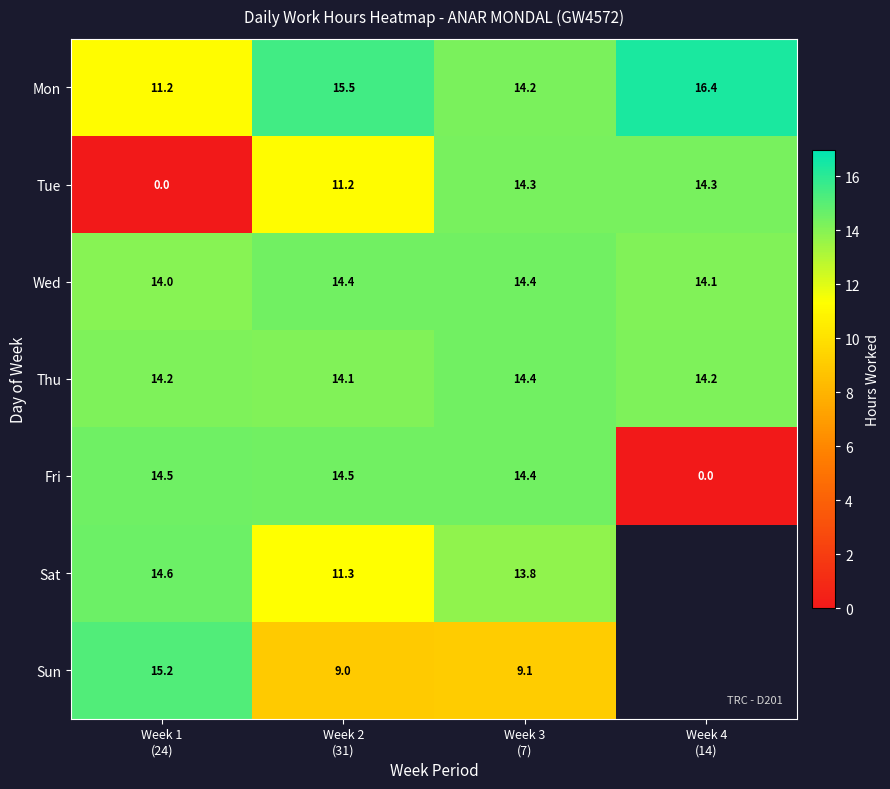

Which label corresponds to the largest value in the chart?

Week 4
(14)